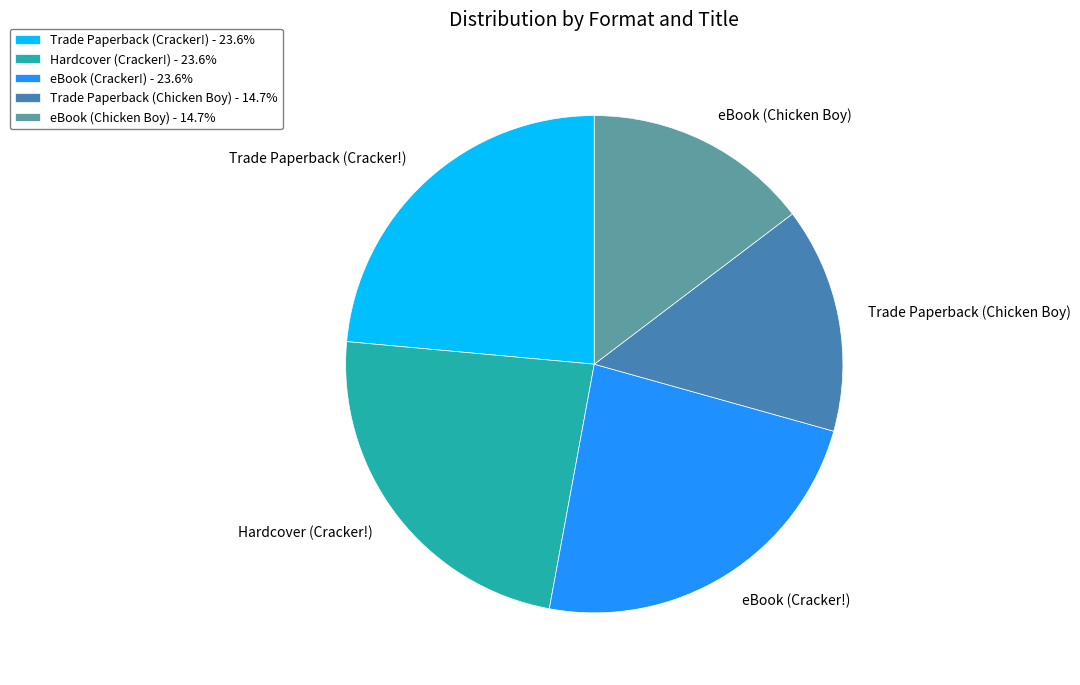

How many segments does this pie chart have?

5